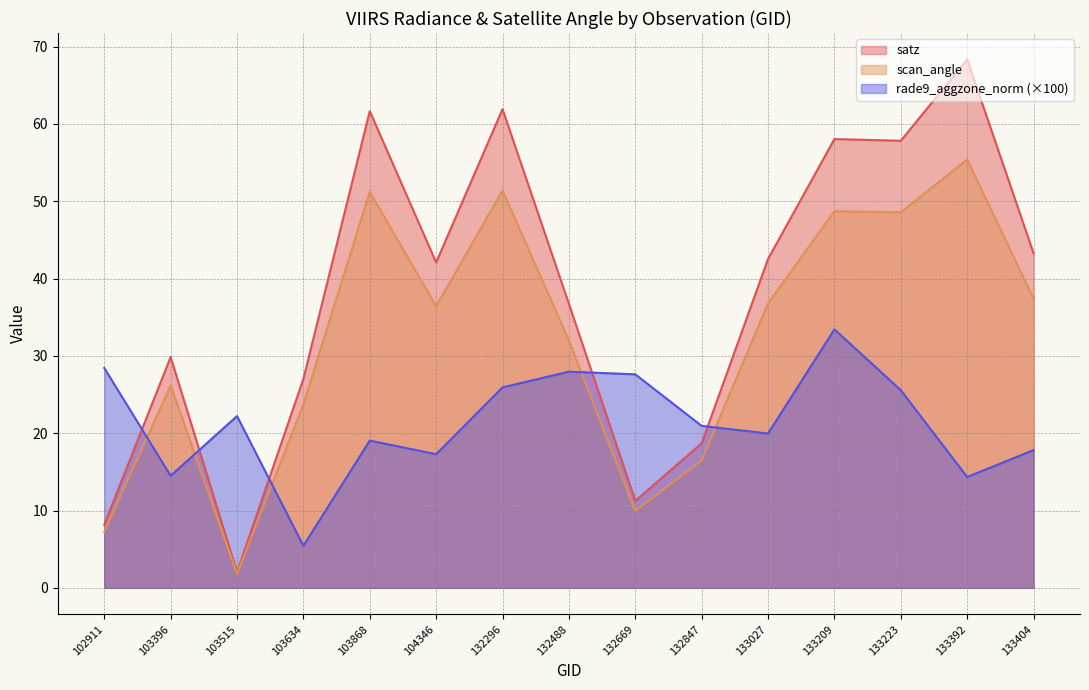

Which series has the largest range (max minus min)?

satz